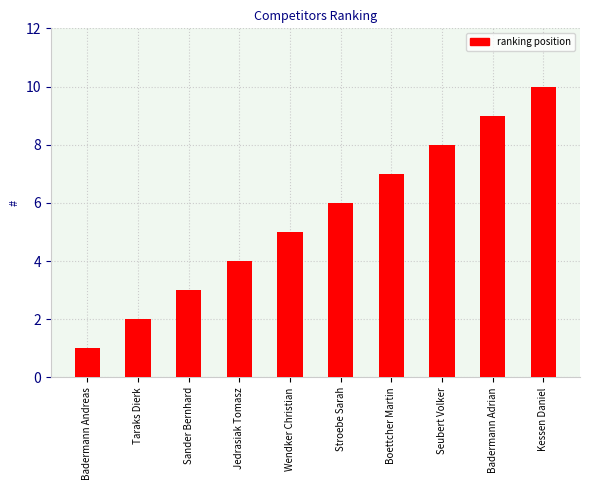

The value at Kessen Daniel is 10. True or false?

True